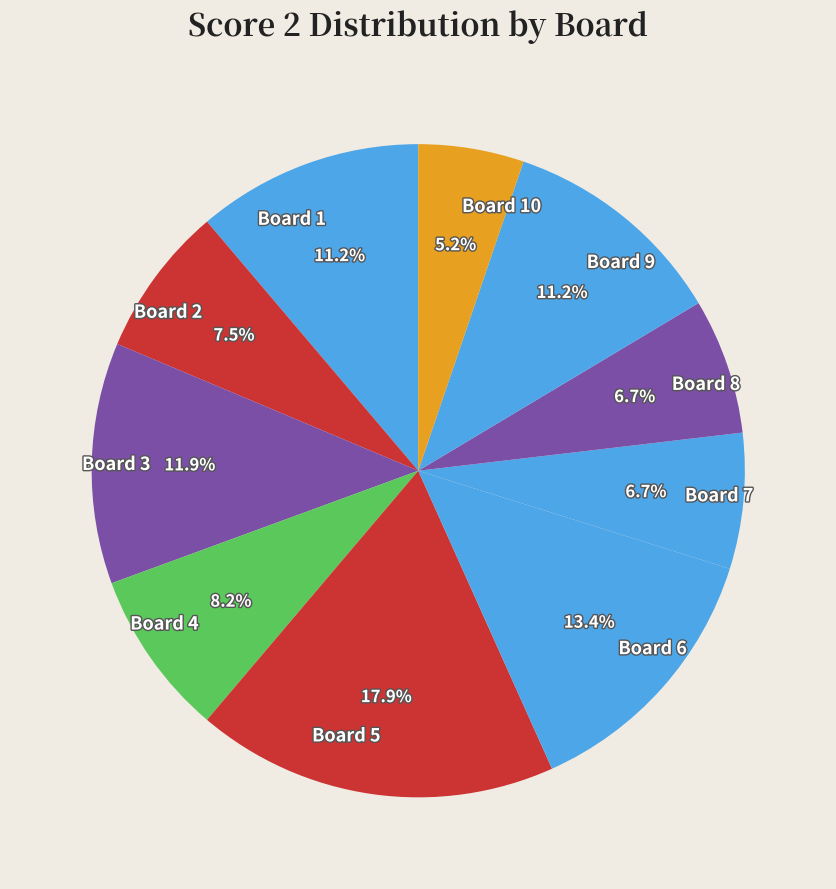

How many slices are in this pie chart?

10